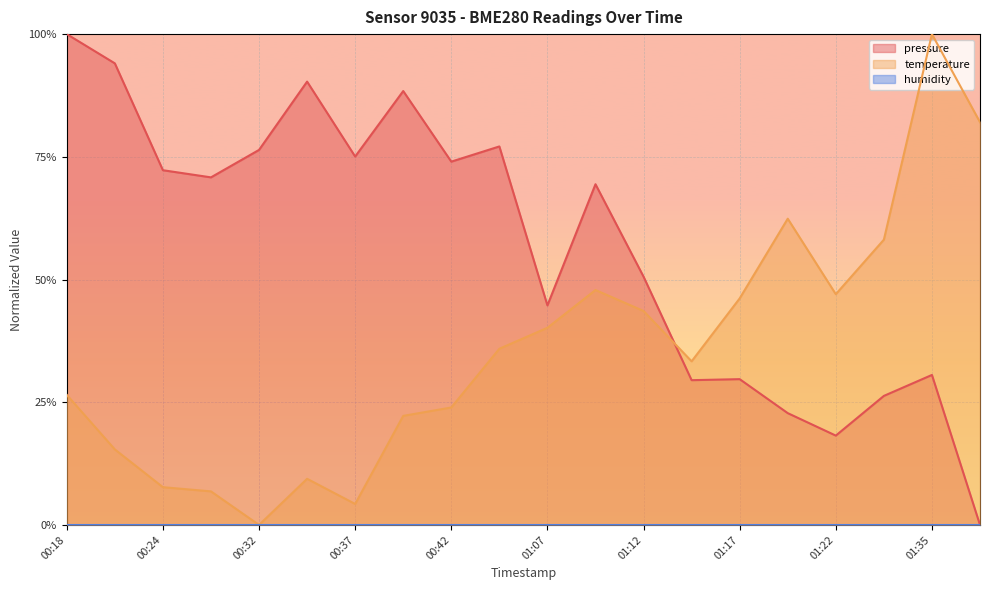

How many intersections are there between pressure and temperature?

1